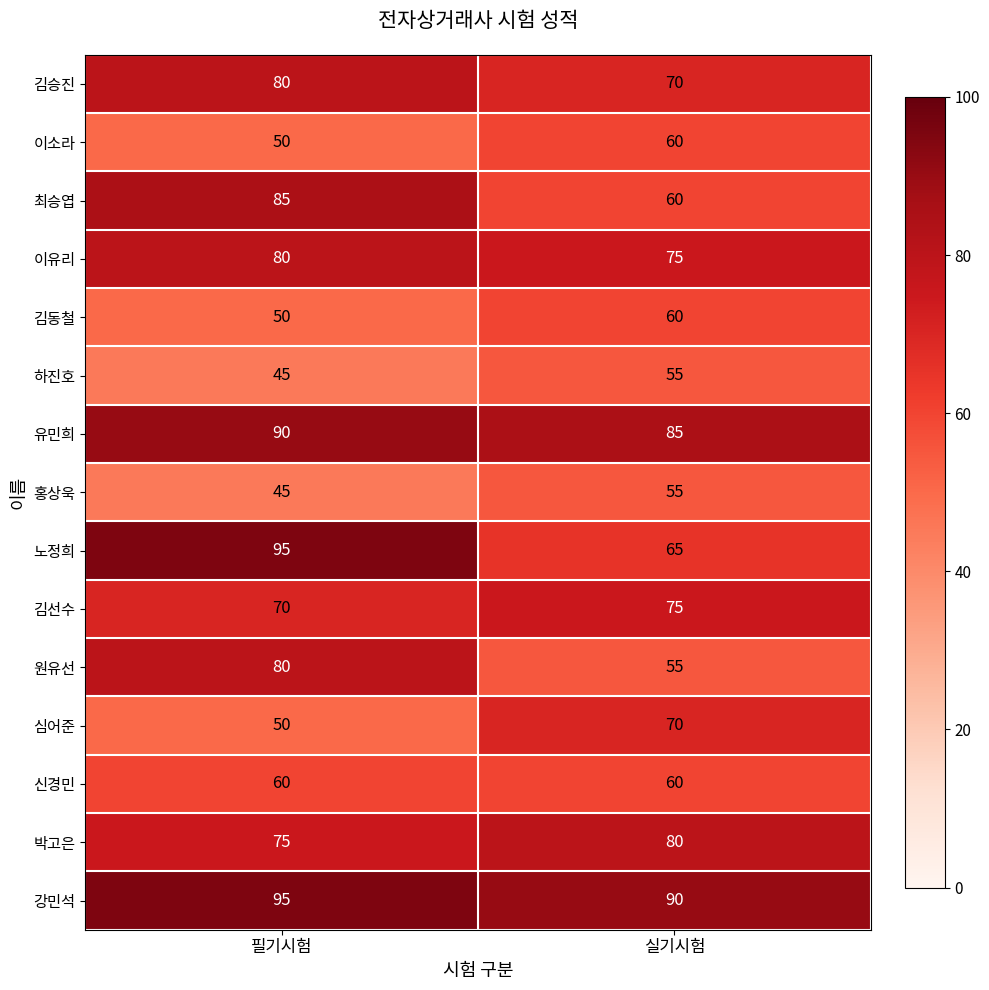

What is the spread (max minus min) of values at 실기시험?

35